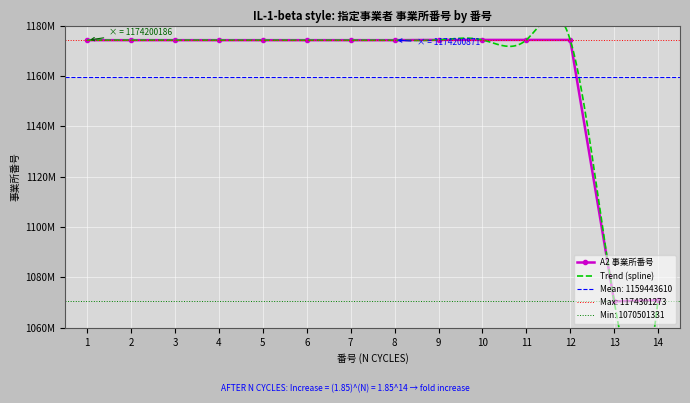

Which has a higher value, 12 or 5?

12